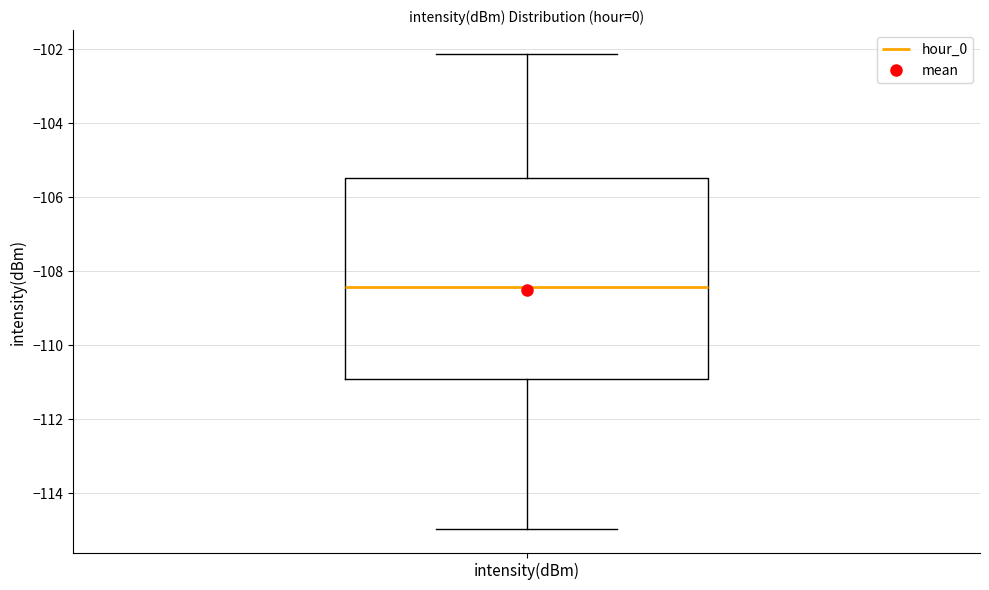

Transcribe this box plot: give where the median line is, the range the box spans, and where the two whiskers end, as read against the y-axis. The values are not printed on the chart, so give them approximately, as read against the axis.

median -108.4, box -111.0 to -105.4, whiskers -115.0 to -102.2